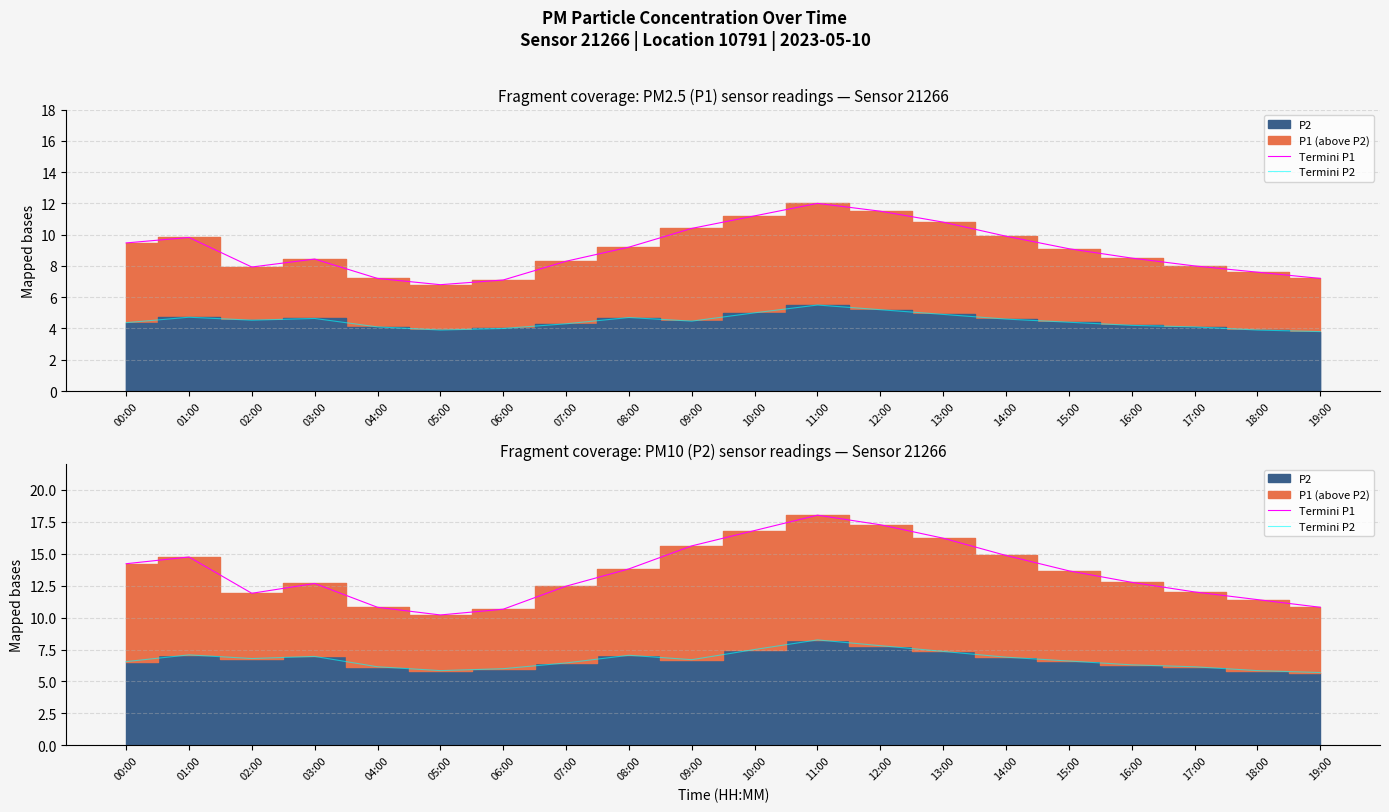

What is the sum of all Termini P1 values?

270.7